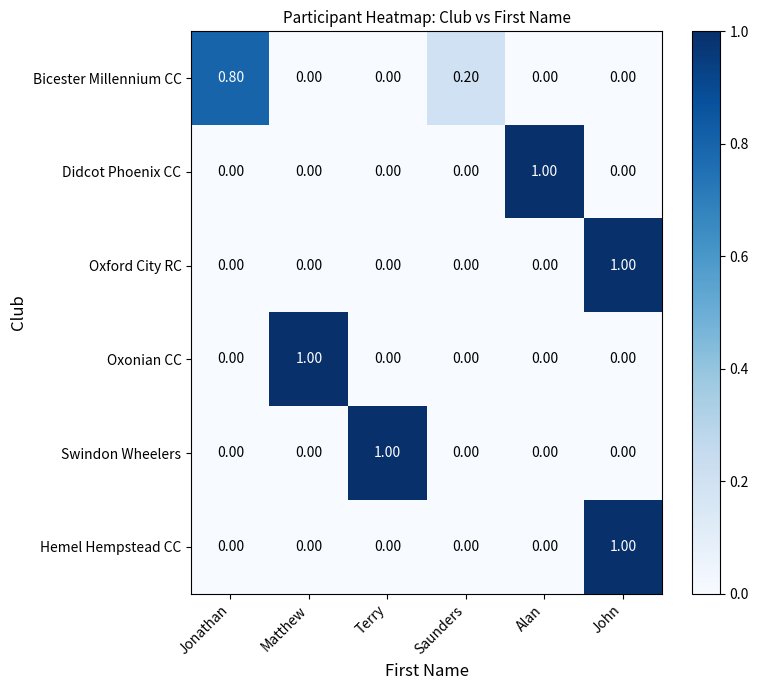

What is the difference between the maximum and minimum values in the Swindon Wheelers series?

1.0